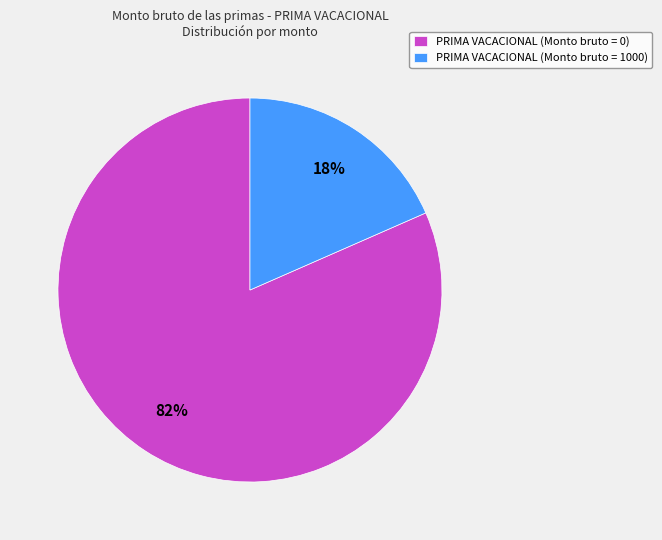

Is the sum of PRIMA VACACIONAL (Monto bruto = 0) and PRIMA VACACIONAL (Monto bruto = 1000) greater than half?

Yes